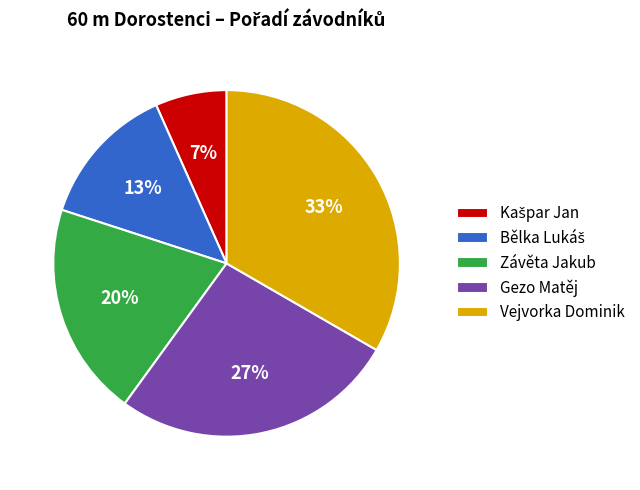

Is Závěta Jakub the majority of the pie?

No